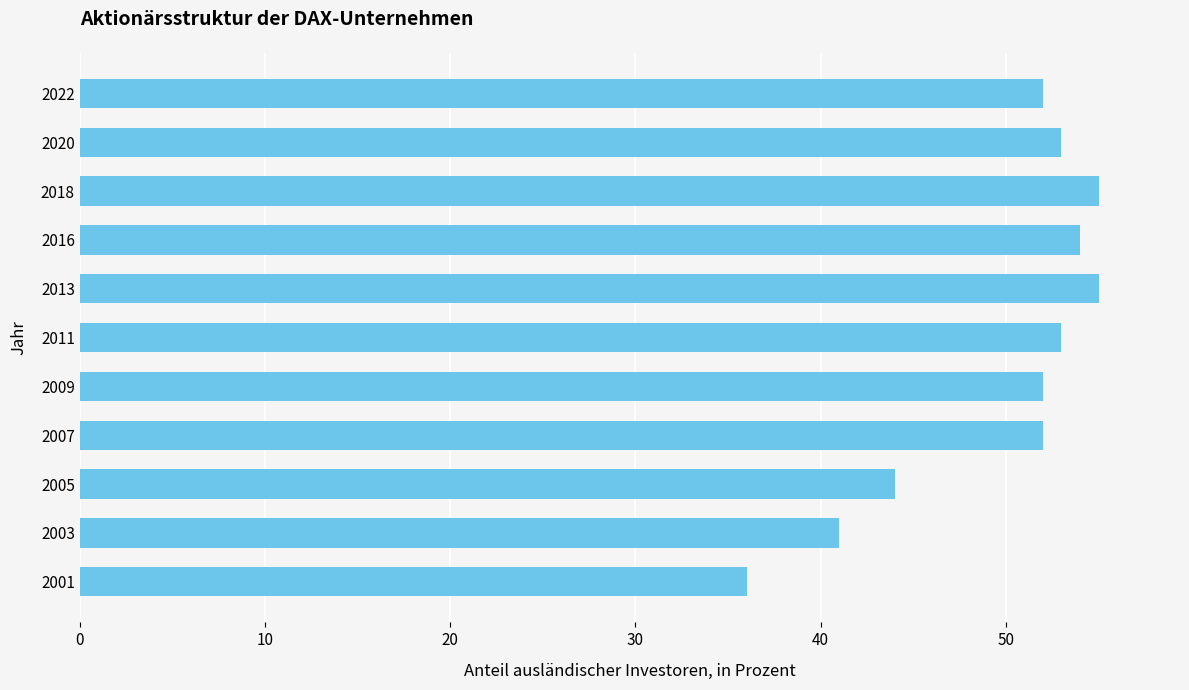

The value at 2007 is 75. True or false?

False